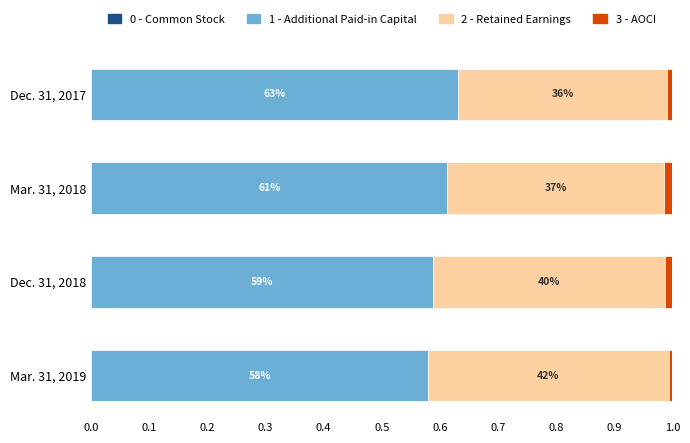

The Additional Paid-in Capital series shows 0.2 at Dec. 31, 2017. True or false?

False